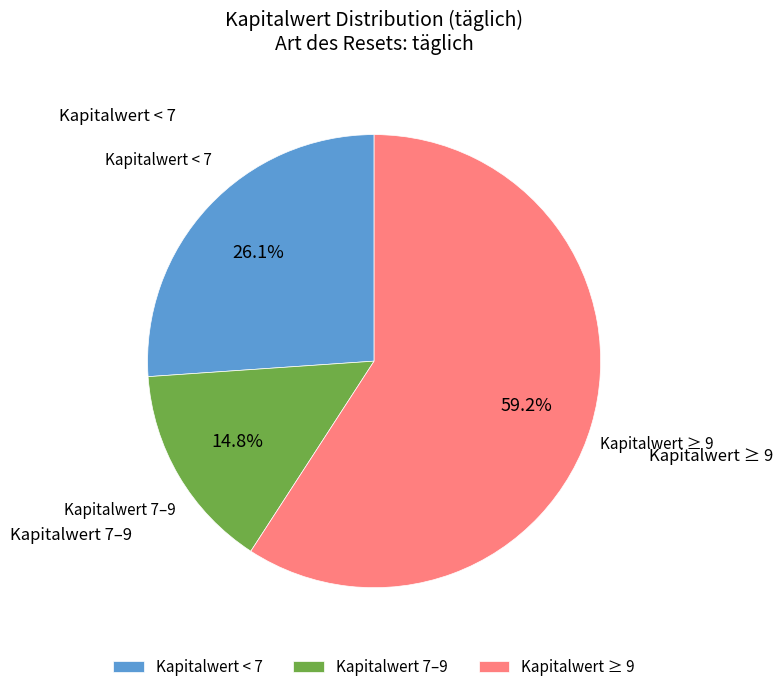

How many slices are in this pie chart?

3